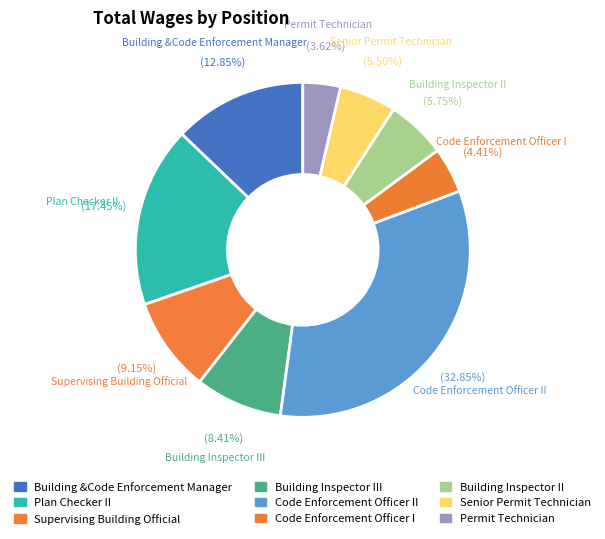

The Senior Permit Technician slice represents 1% of the pie. True or false?

False